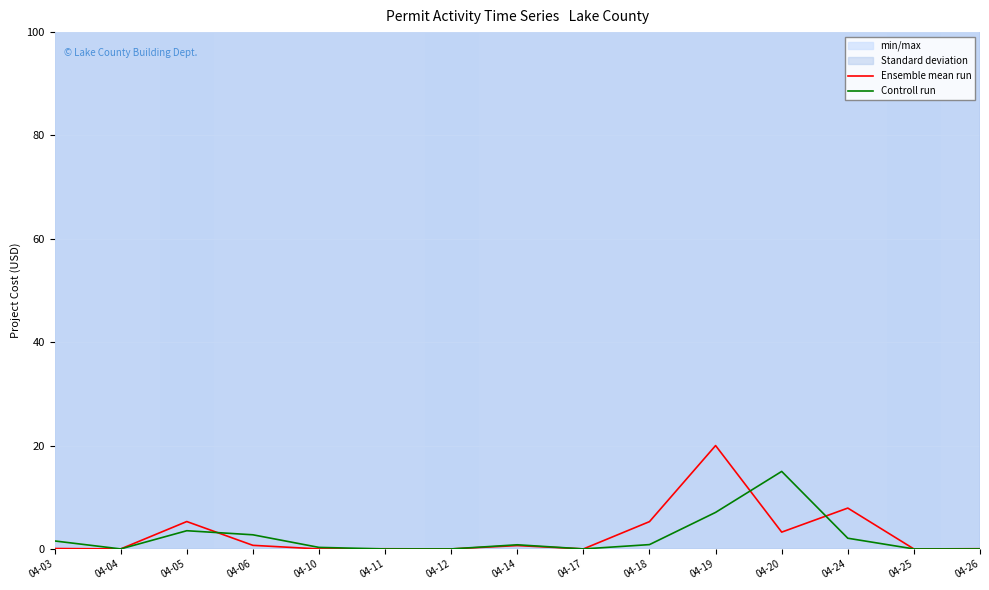

Reading left to right, extract all data points from this chart.

Ensemble mean run: 04-03=0.1	04-04=0.0	04-05=5.3	04-06=0.7	04-10=0.0	04-11=0.0	04-12=0.0	04-14=0.7	04-17=0.0	04-18=5.3	04-19=20.0	04-20=3.3	04-24=7.9	04-25=0.0	04-26=0.0
Controll run: 04-03=1.5	04-04=0.0	04-05=3.5	04-06=2.7	04-10=0.3	04-11=0.0	04-12=0.0	04-14=0.8	04-17=0.0	04-18=0.8	04-19=7.1	04-20=15.0	04-24=2.1	04-25=0.0	04-26=0.0